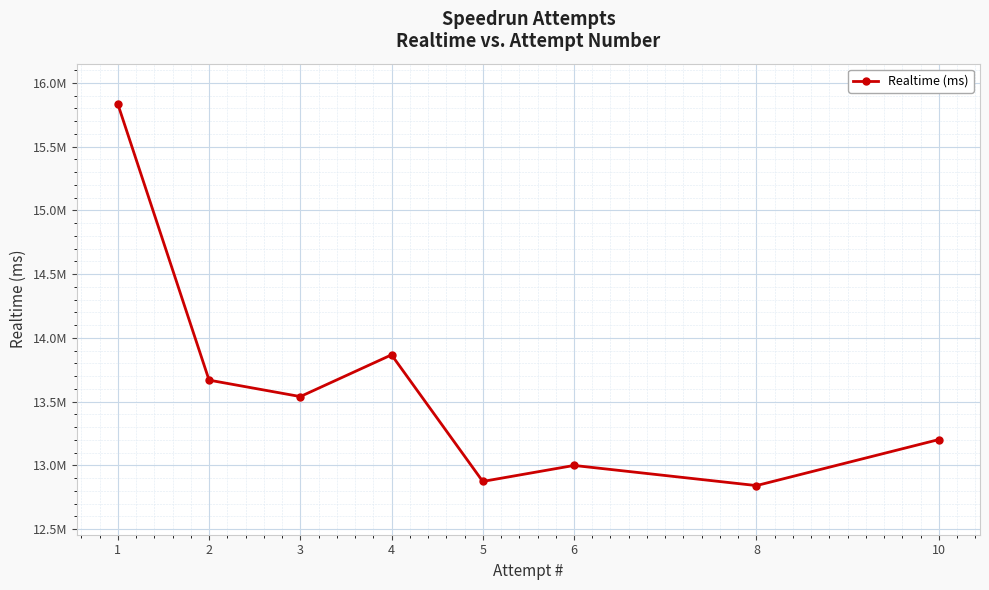

Read the value at 8, to the nearest 100.

12841700